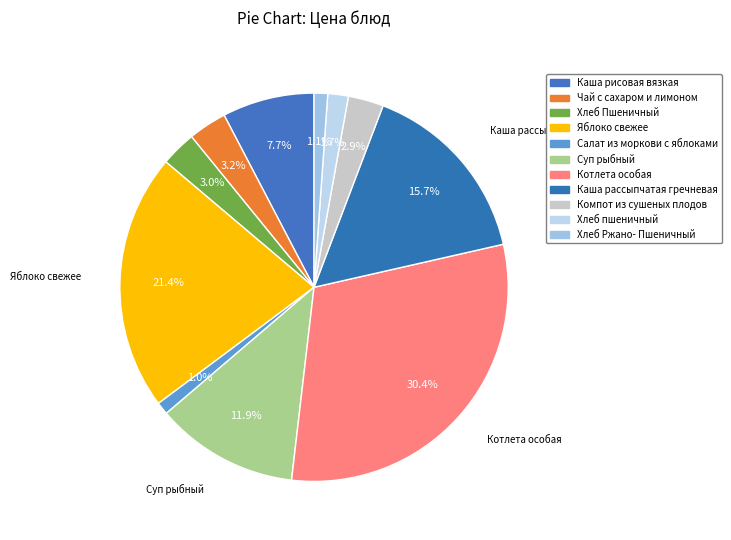

What is the total percentage of Салат из моркови с яблоками and Каша рисовая вязкая?

8.7%